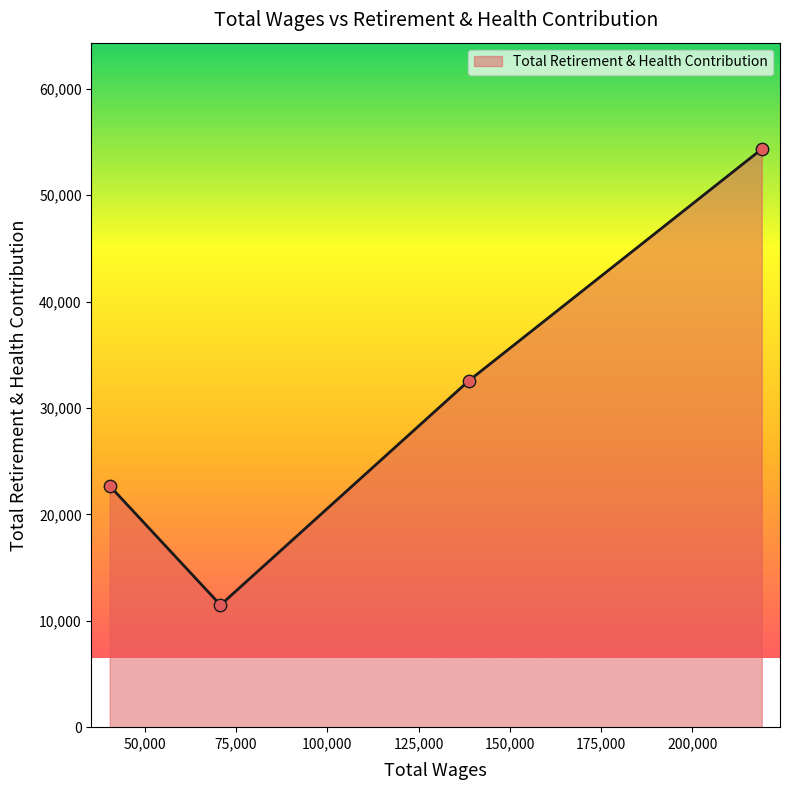

How many interior local valleys (lower than both neighbors) does the data have?

1